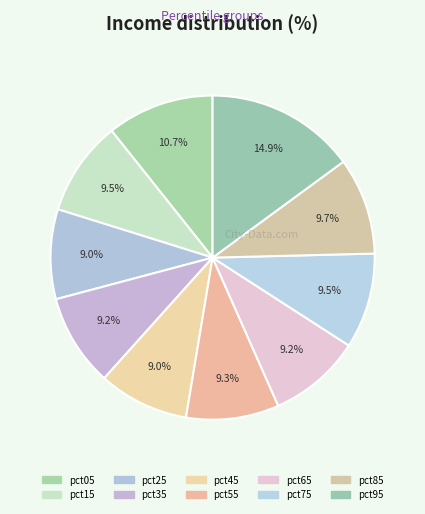

Is pct75 the majority of the pie?

No